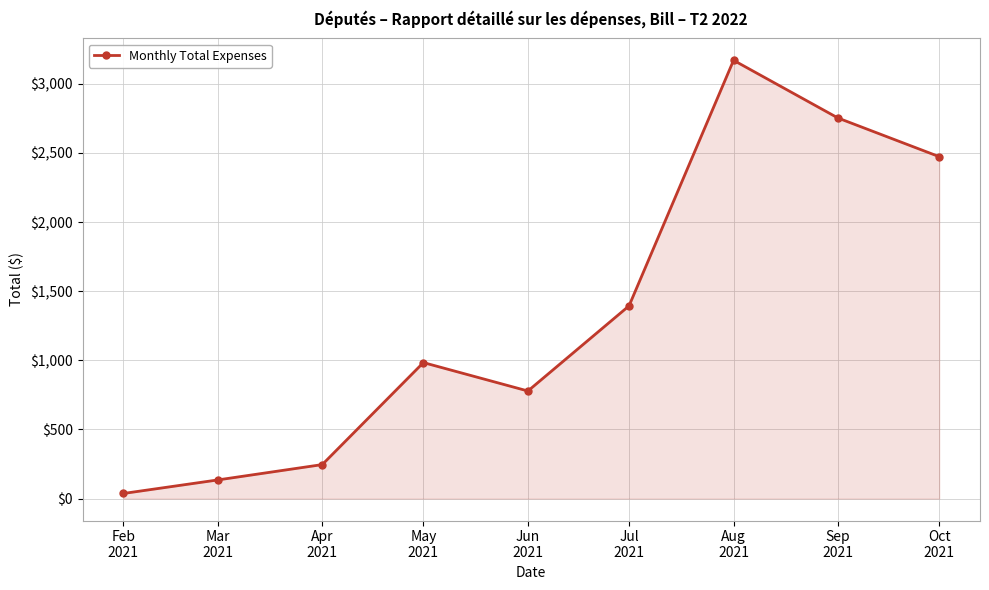

True or false: the data shows 37.1 at Feb
2021.

True